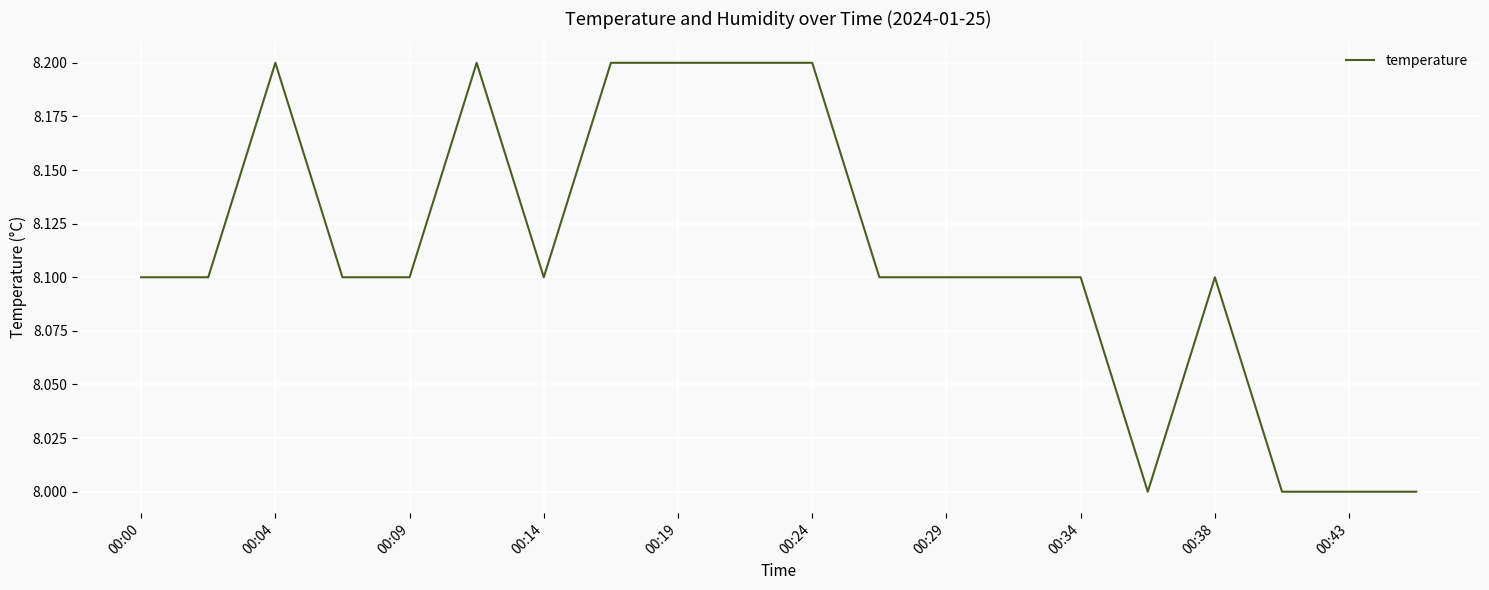

How many lines are shown in the chart?

1